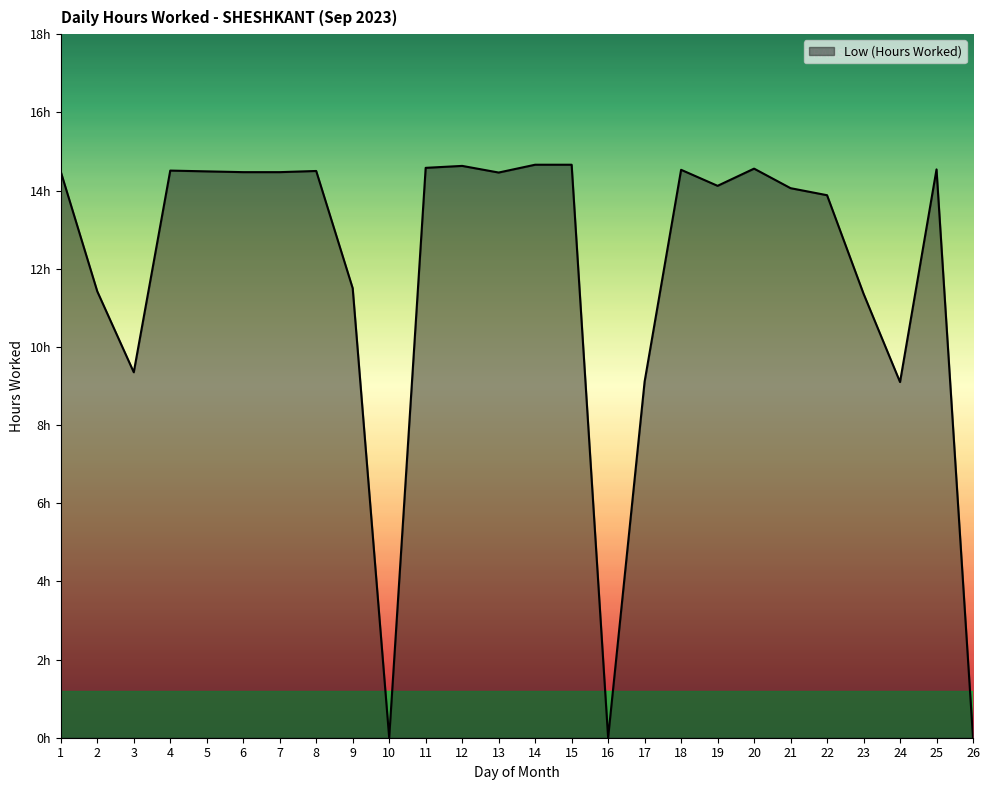

Reading left to right, transcribe all the data shown in this chart.

14.5	11.4	9.3	14.5	14.5	14.5	14.5	14.5	11.5	0.0	14.6	14.6	14.5	14.7	14.7	0.0	9.1	14.5	14.1	14.6	14.1	13.9	11.4	9.1	14.5	0.0